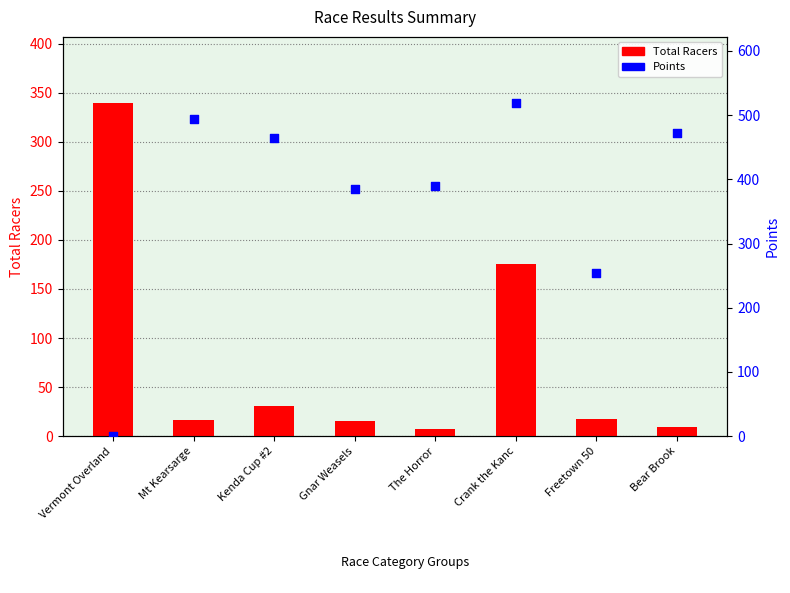

Which series has the widest spread of Y values?

Points